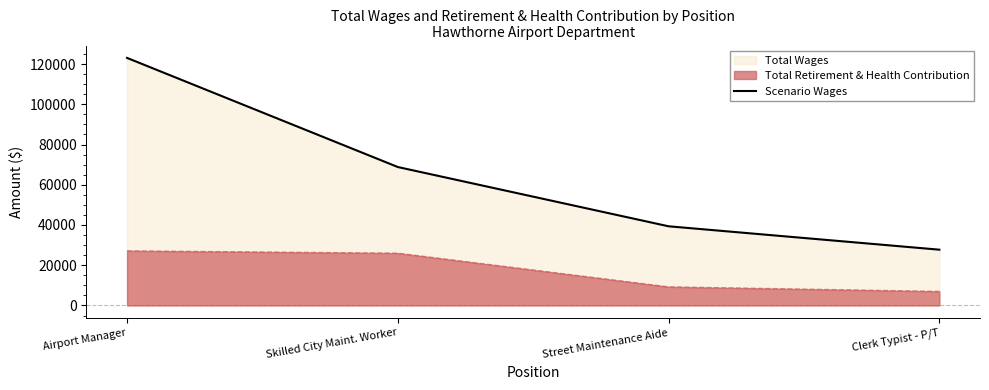

How many data points are less than 68809?

2